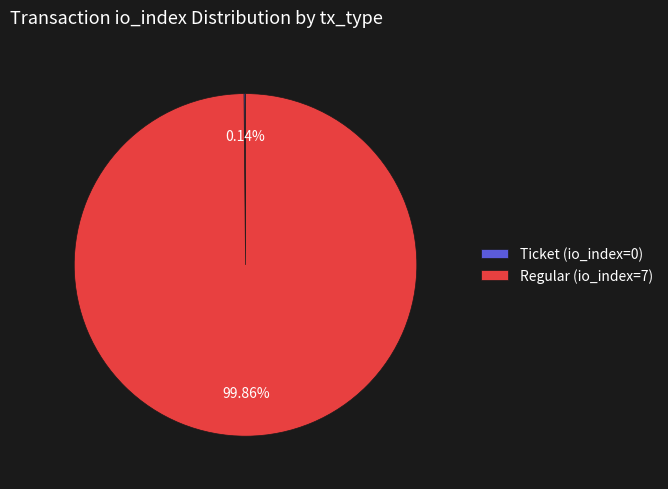

What is the majority slice?

Regular (io_index=7)